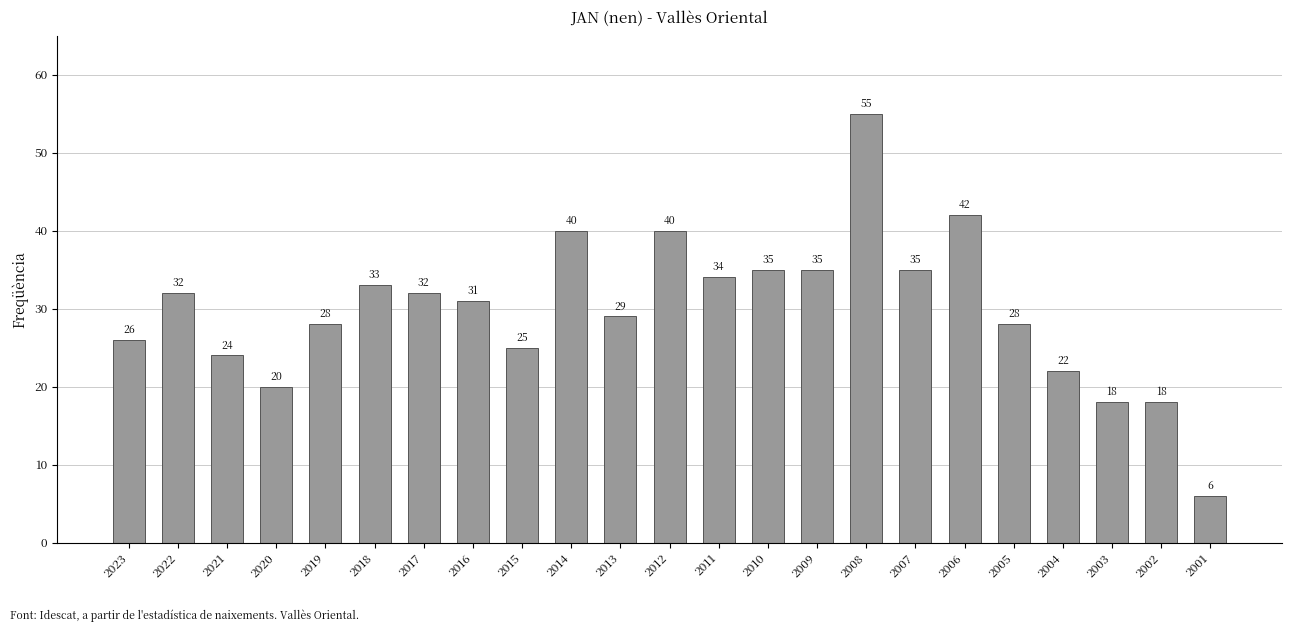

What is the sum of all values?

688